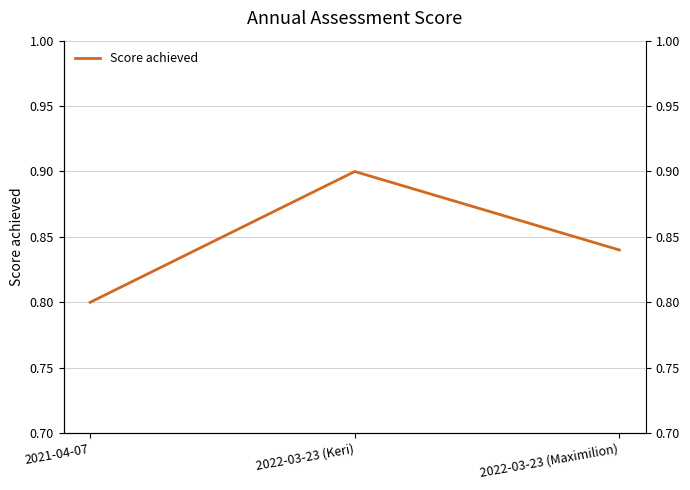

What is the difference between the maximum and minimum values?

0.1